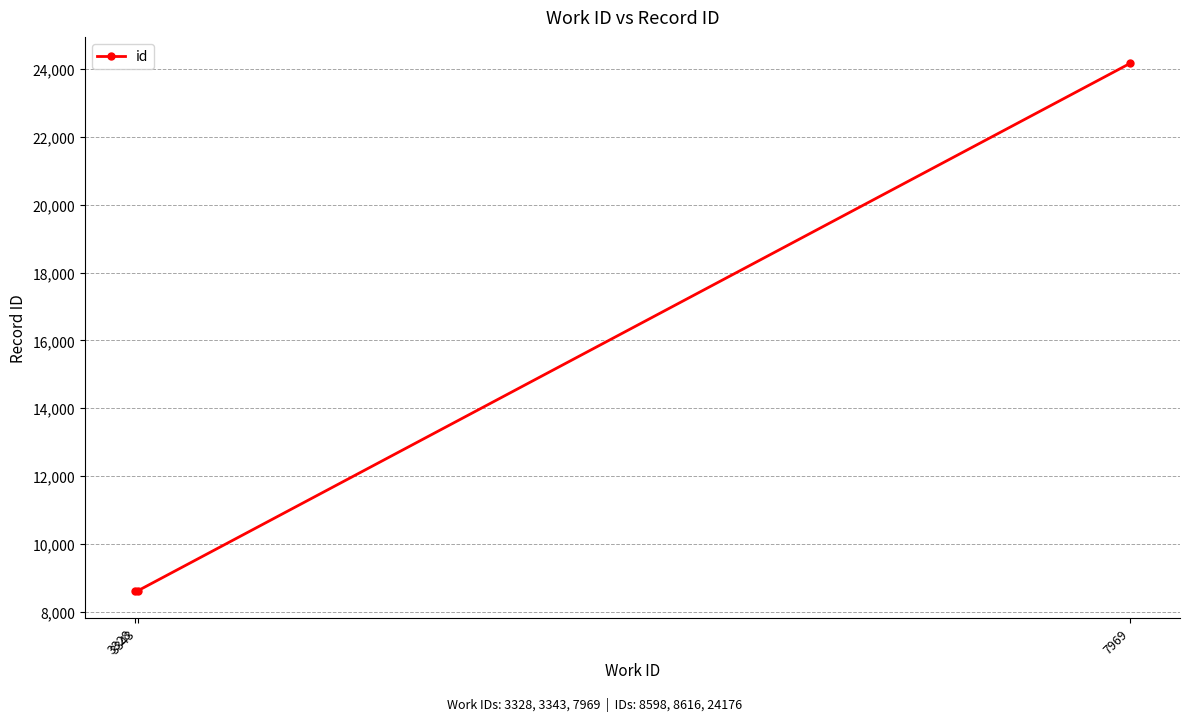

What is the difference between the maximum and minimum values?

15578